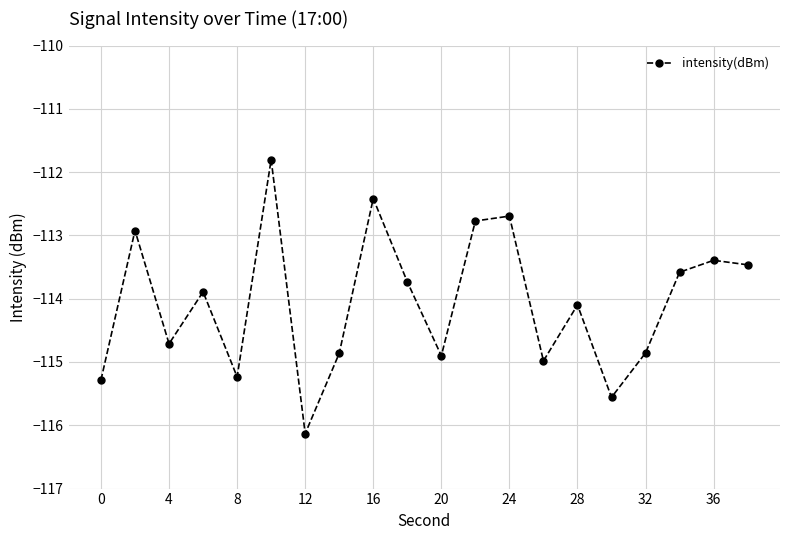

What is the sum of all values?

-2281.3